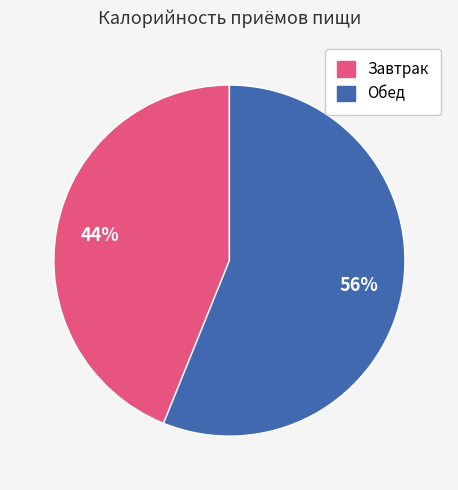

Does any single category account for the majority?

Yes